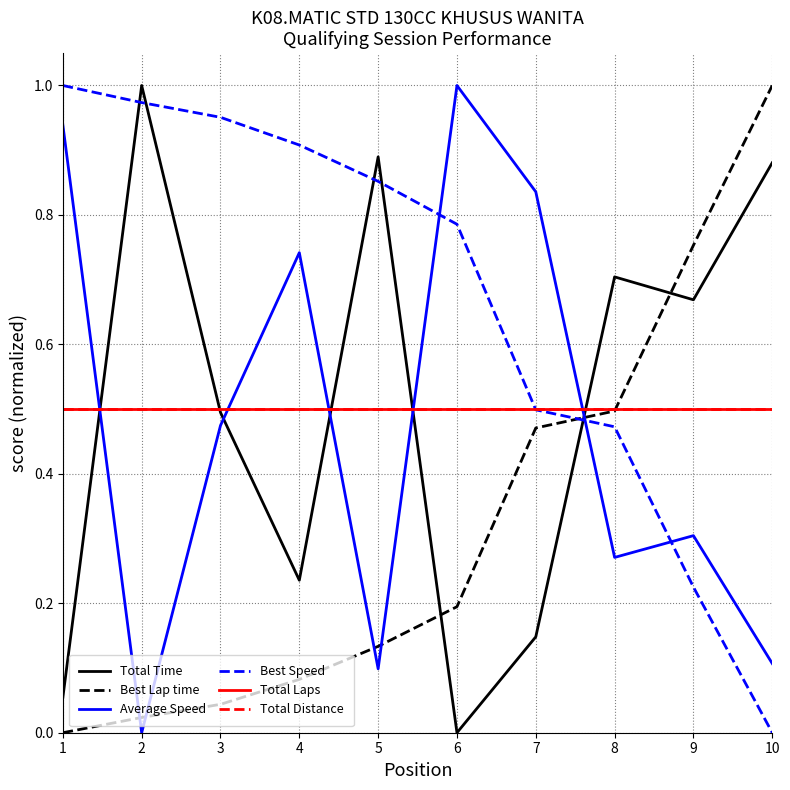

At which category is the sum across all series the highest?

2